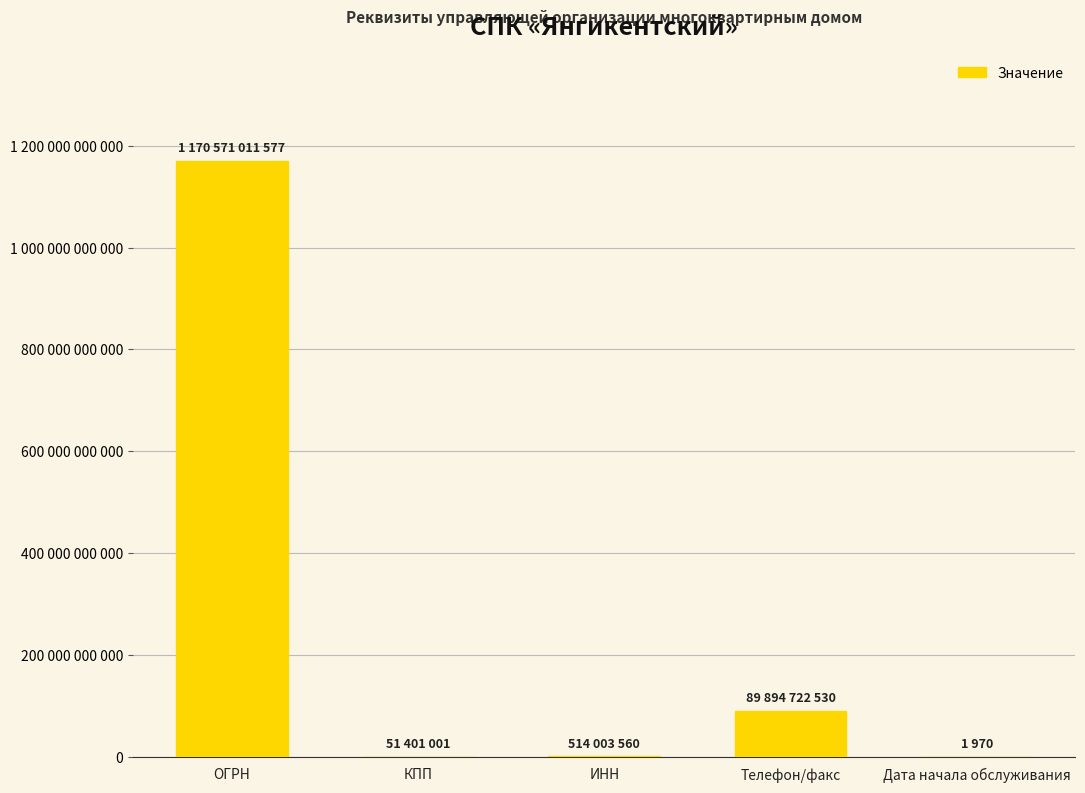

Does the chart contain stacked bars?

No